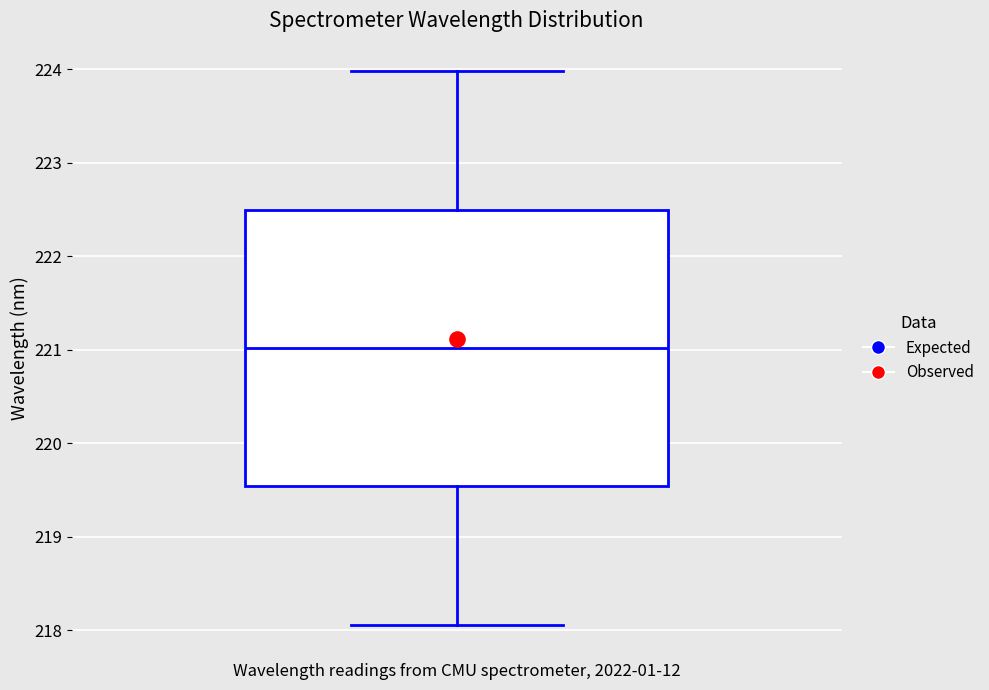

Read this box plot against the y-axis: the position of the median line, the range covered by the box, and the ends of both whiskers. The values are not printed on the chart, so give them approximately, as read against the axis.

median 221.0, box 219.5 to 222.5, whiskers 218.1 to 224.0